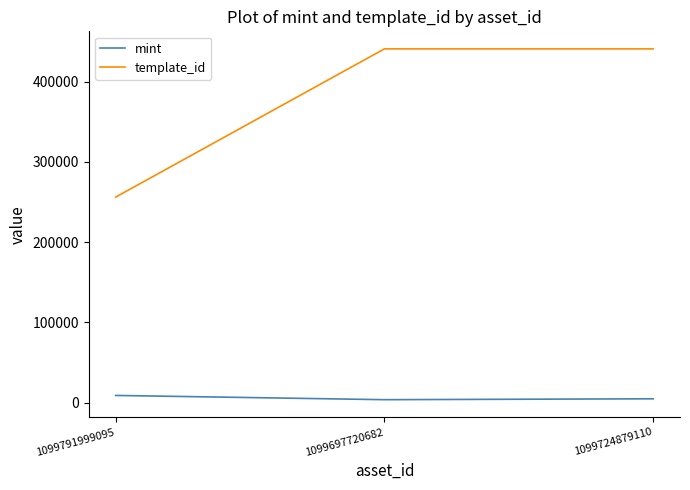

Is it true that template_id equals 440886 at 1099697720682?

True